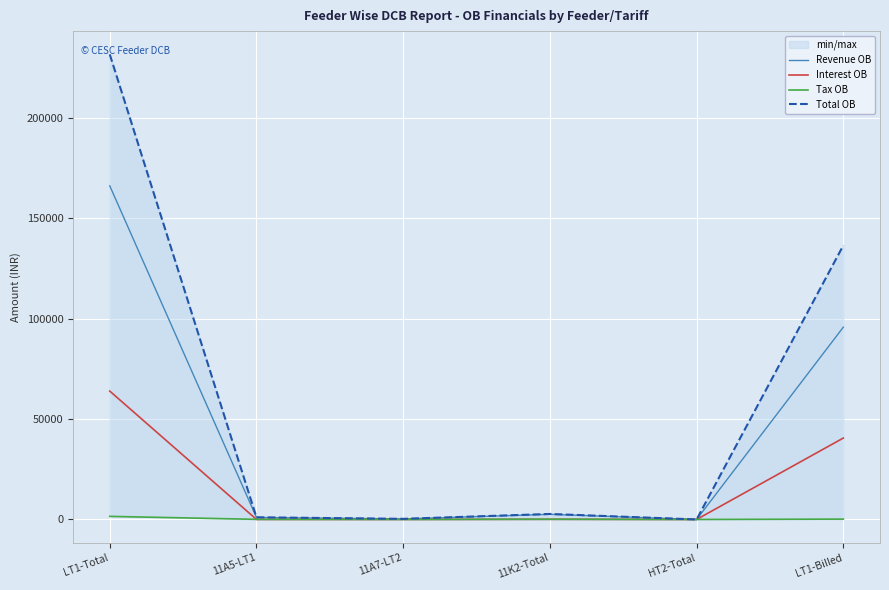

Does the chart display data point markers on the line(s)?

No